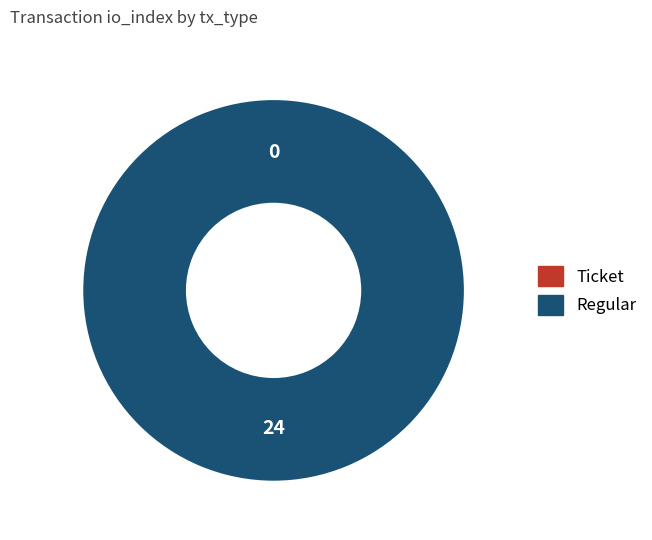

Count the number of slices in the pie.

2